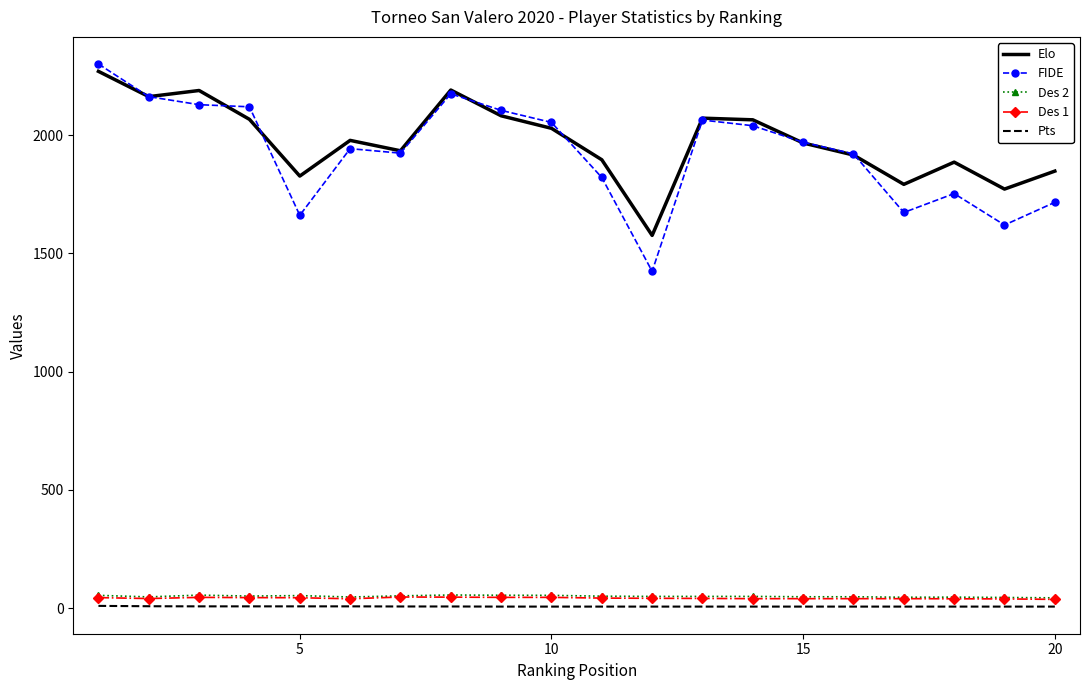

Which series has the largest range (max minus min)?

FIDE